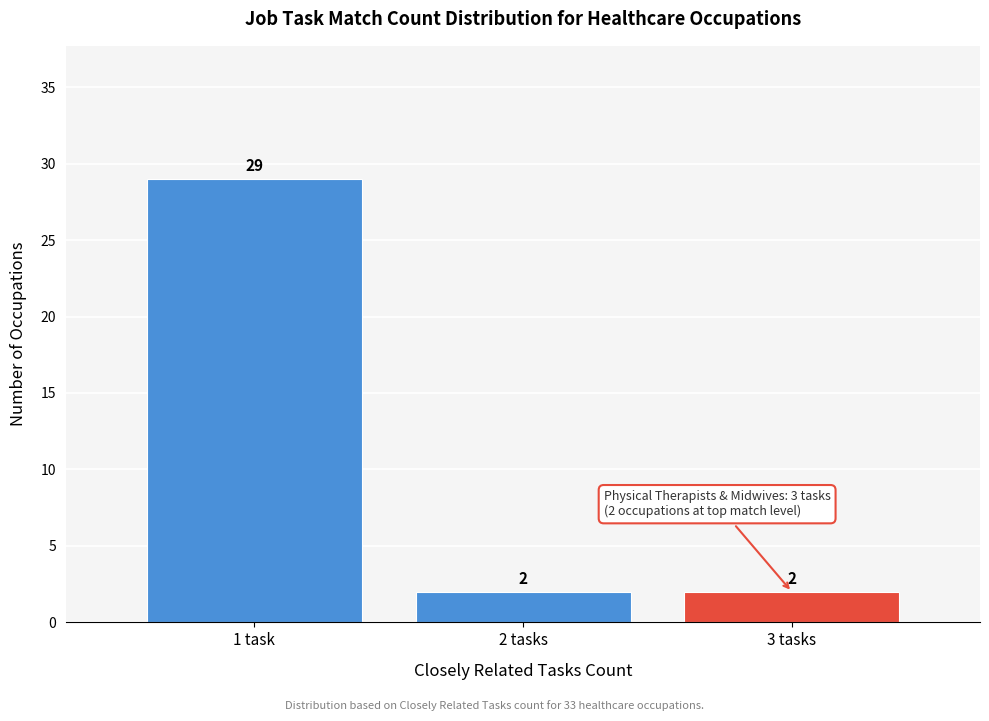

Reading left to right, extract all data points from this chart.

29	2	2